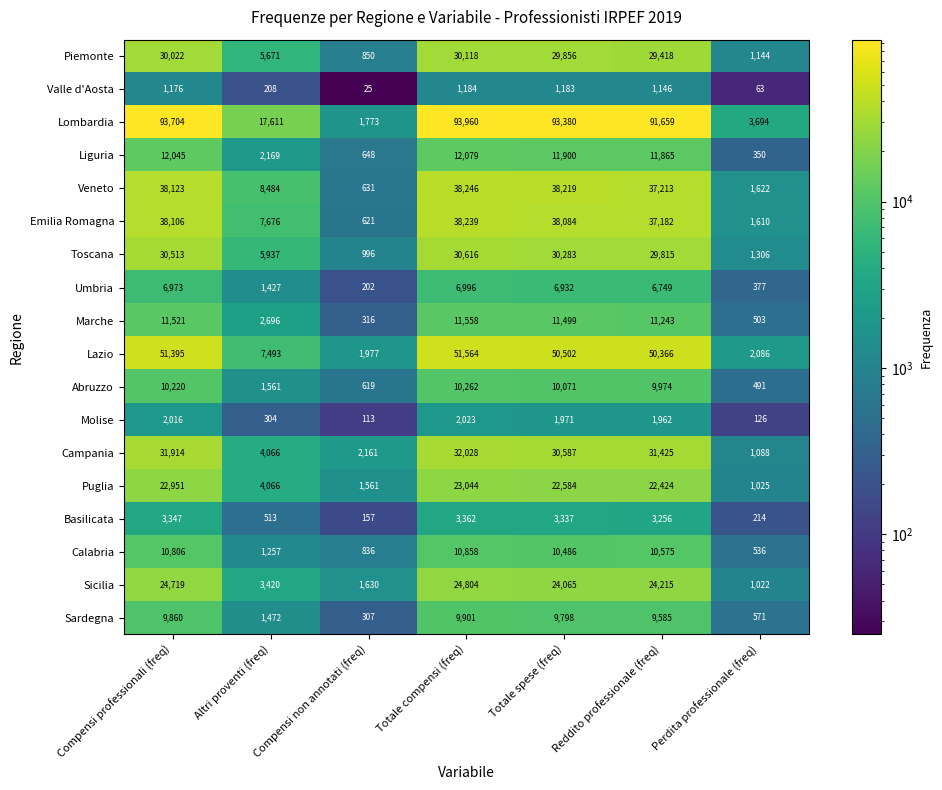

What is the average value of the Sicilia series?

14839